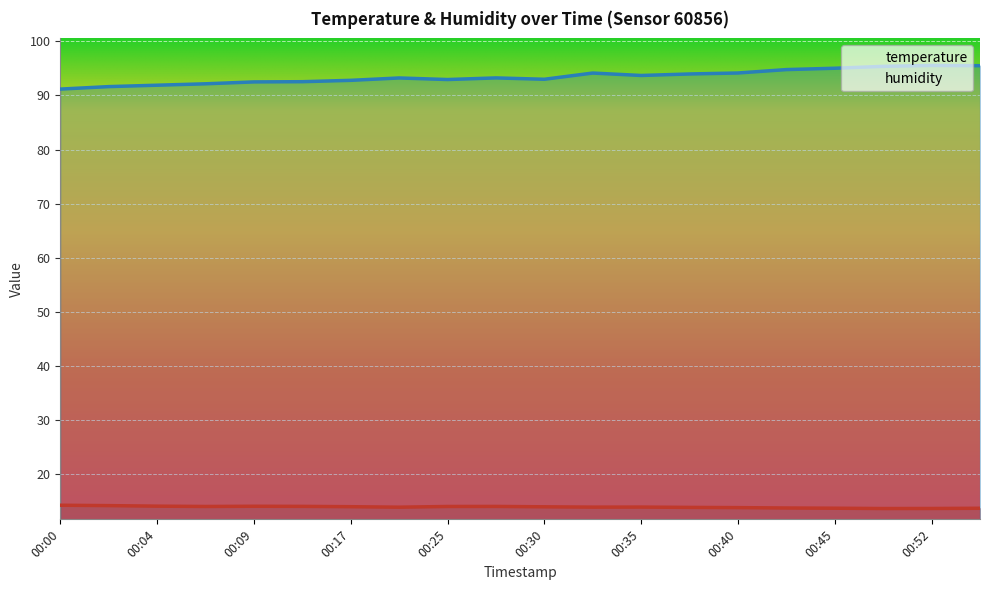

Reading left to right, what are all the values shown in this chart?

temperature: 00:00=14.2	00:02=14.1	00:04=14.0	00:07=13.9	00:09=14.0	00:14=14.0	00:17=13.9	00:19=13.8	00:25=13.9	00:27=13.9	00:30=13.9	00:32=13.8	00:35=13.8	00:37=13.8	00:40=13.7	00:42=13.7	00:45=13.6	00:50=13.6	00:52=13.6	00:55=13.6
humidity: 00:00=91.2	00:02=91.6	00:04=91.9	00:07=92.2	00:09=92.5	00:14=92.5	00:17=92.8	00:19=93.2	00:25=93.0	00:27=93.2	00:30=93.0	00:32=94.2	00:35=93.7	00:37=94.0	00:40=94.2	00:42=94.8	00:45=95.0	00:50=95.4	00:52=95.6	00:55=95.5